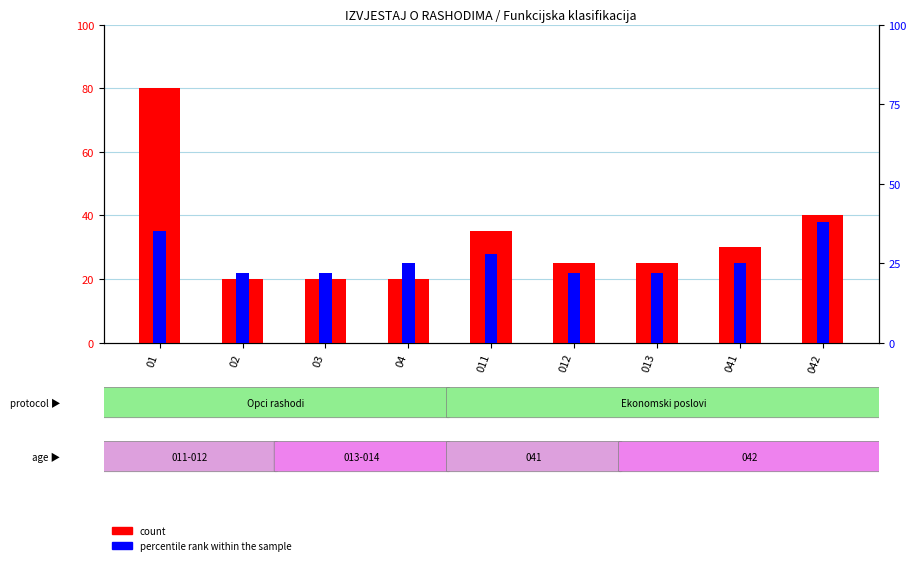

What is the difference between the second highest and minimum values in the percentile rank within the sample series?

13